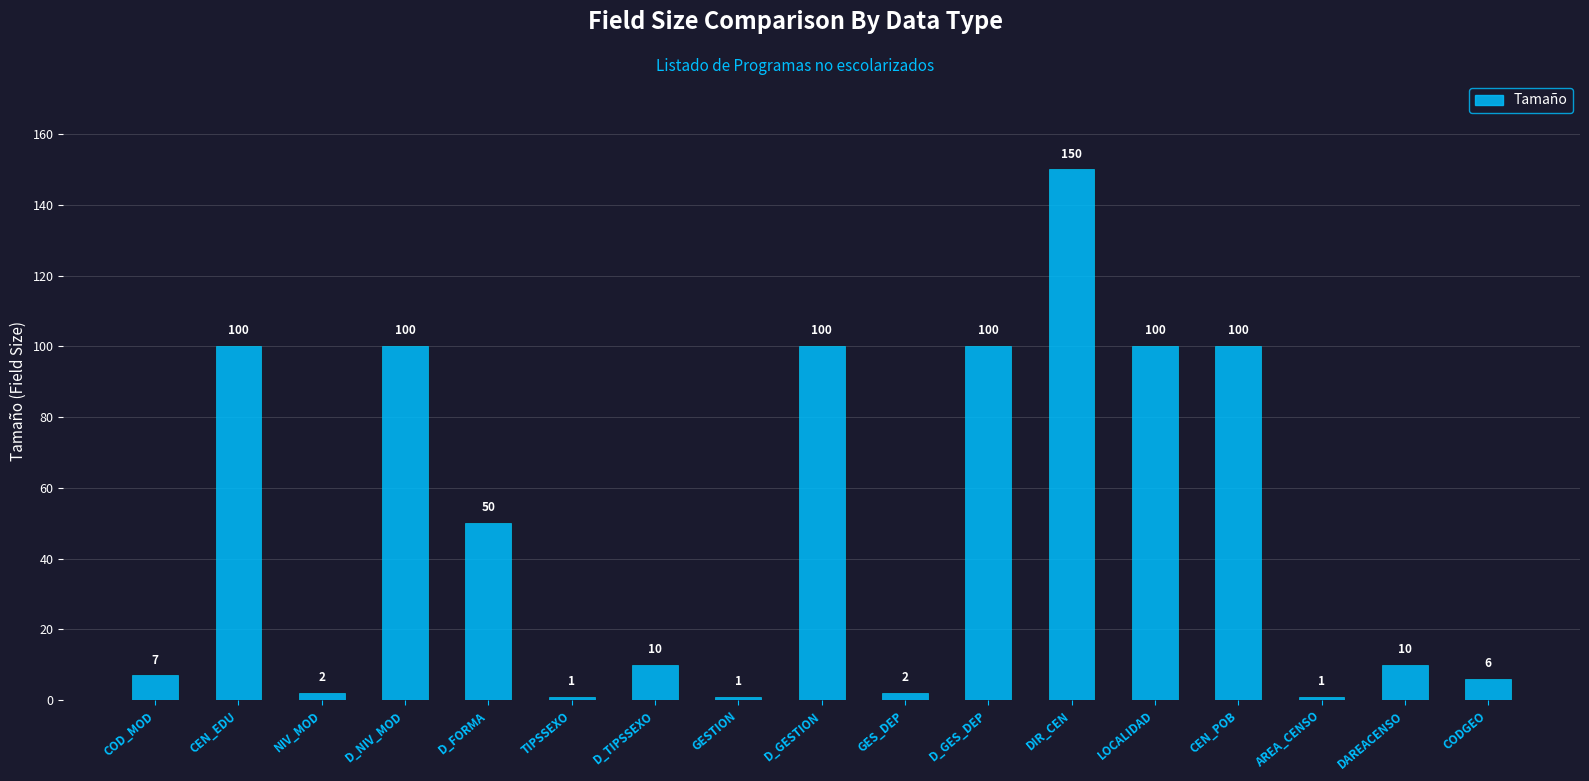

What is the minimum value shown in the chart?

1